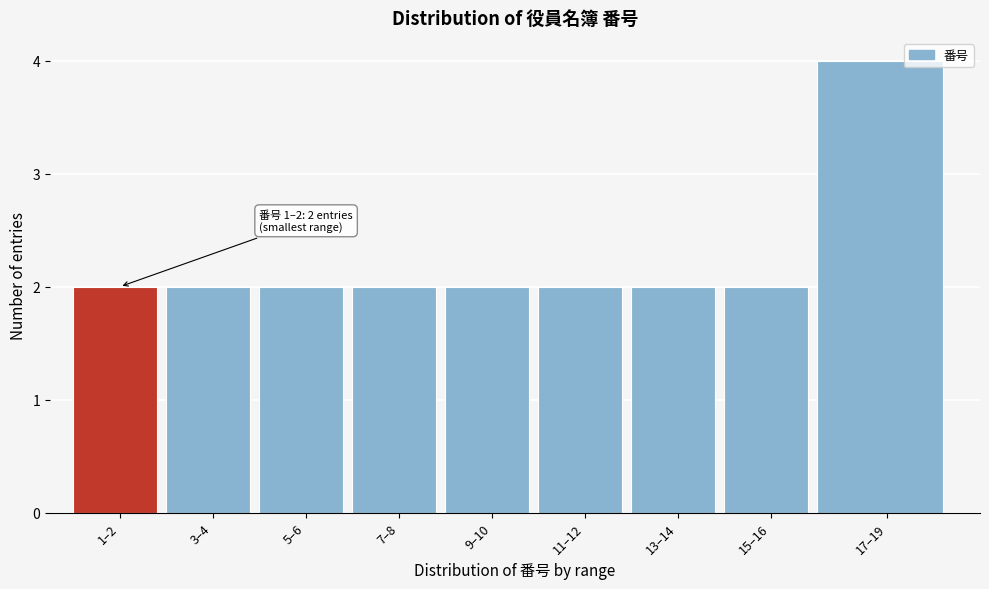

Reading right to left, list all the values displayed in this chart.

17–19=4	15–16=2	13–14=2	11–12=2	9–10=2	7–8=2	5–6=2	3–4=2	1–2=2